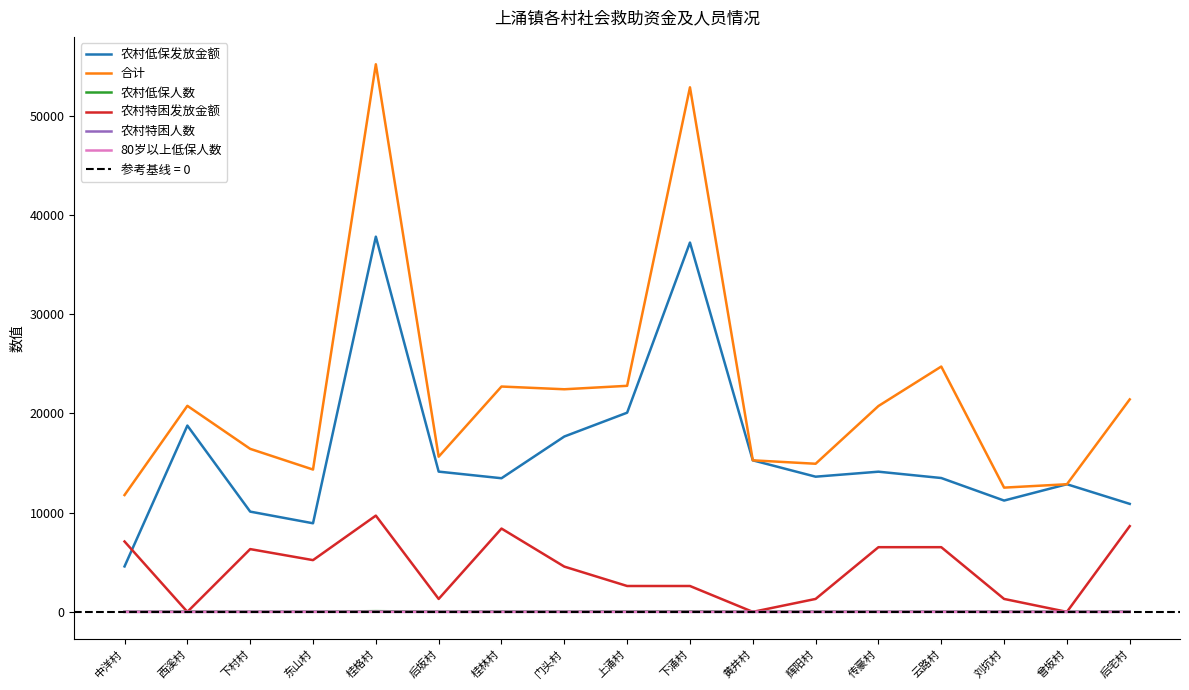

What is the difference between the second highest and second lowest values in the 农村低保人数 series?

43